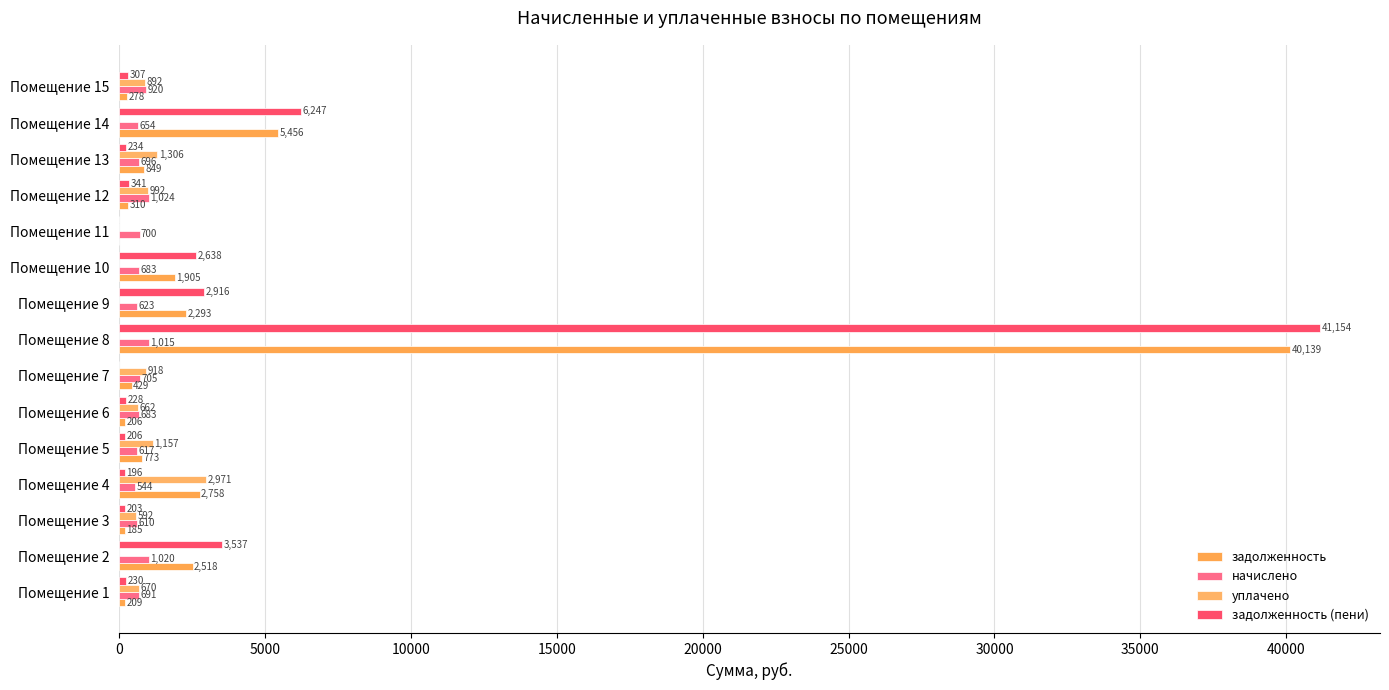

What is the maximum value shown in the chart?

41153.9